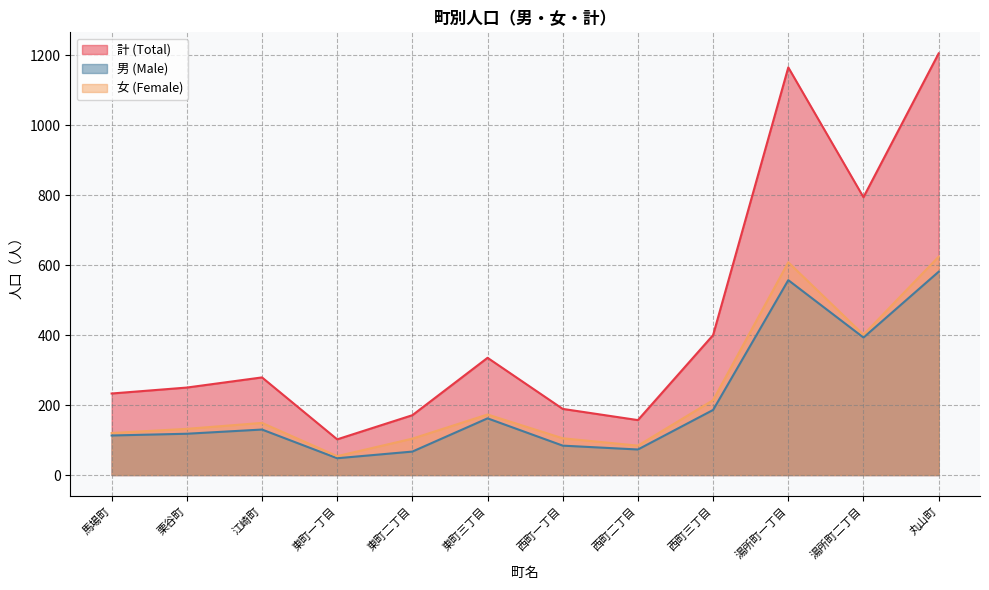

What is the sum of all 女 (Female) values?

2768